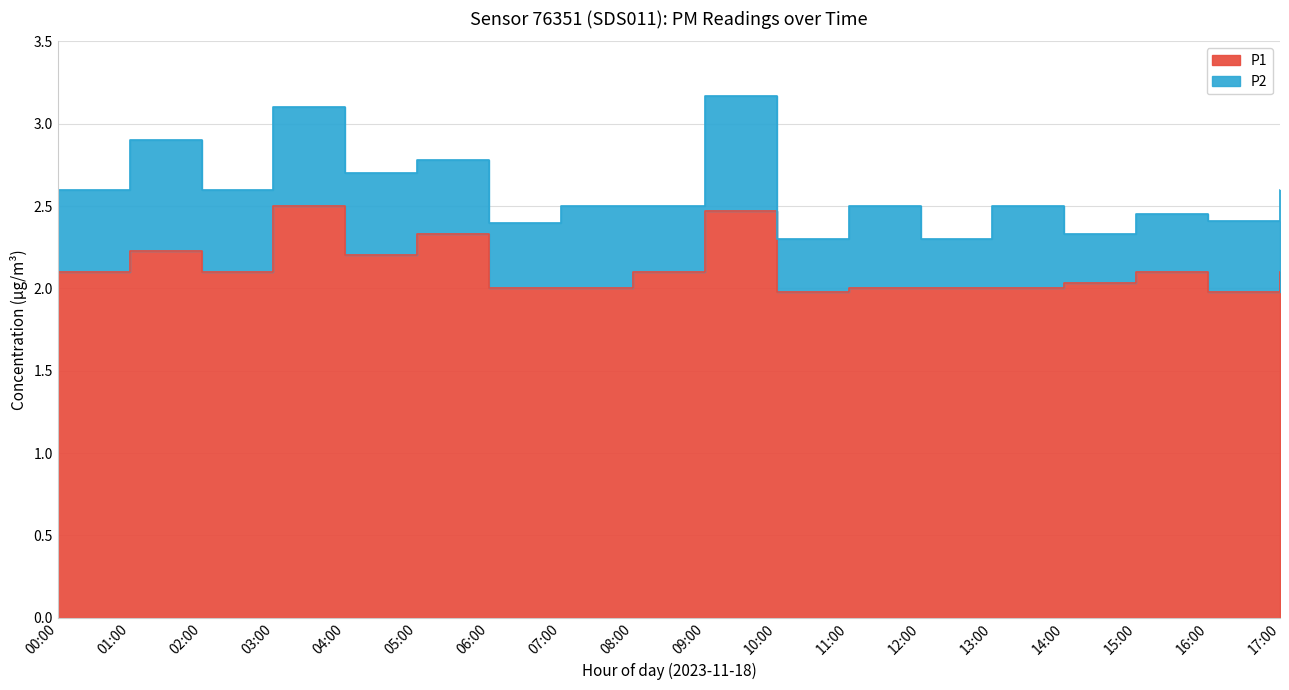

At which category does the chart reach its minimum across all series?

10:00